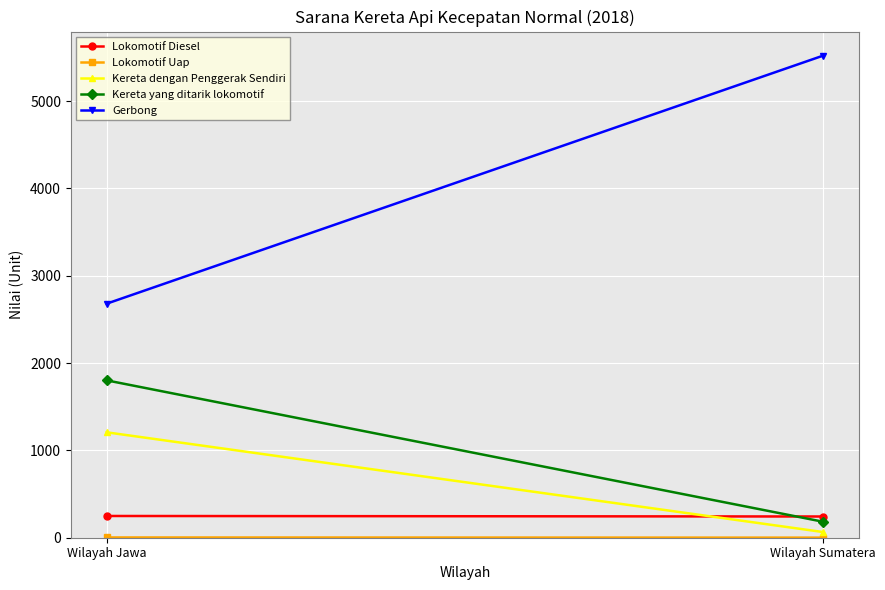

What is the label of the 1st point from the right?

Wilayah Sumatera